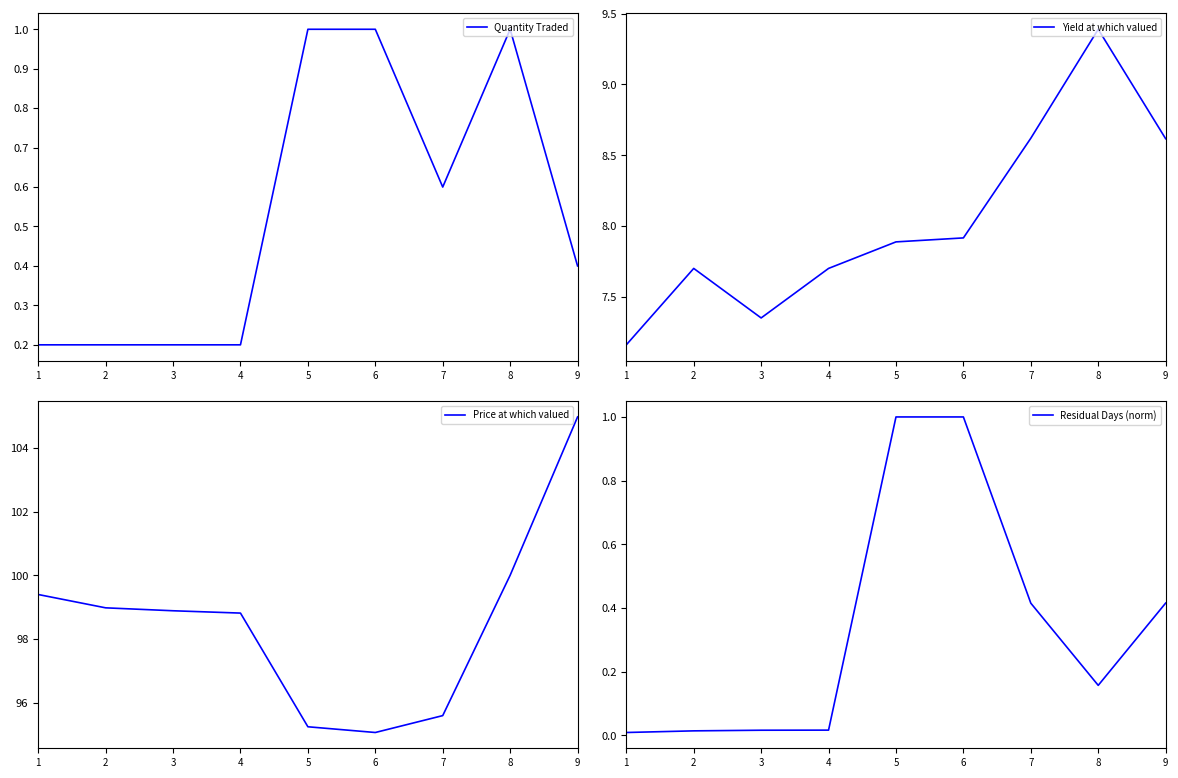

Which series has the largest total across all categories?

Price at which valued